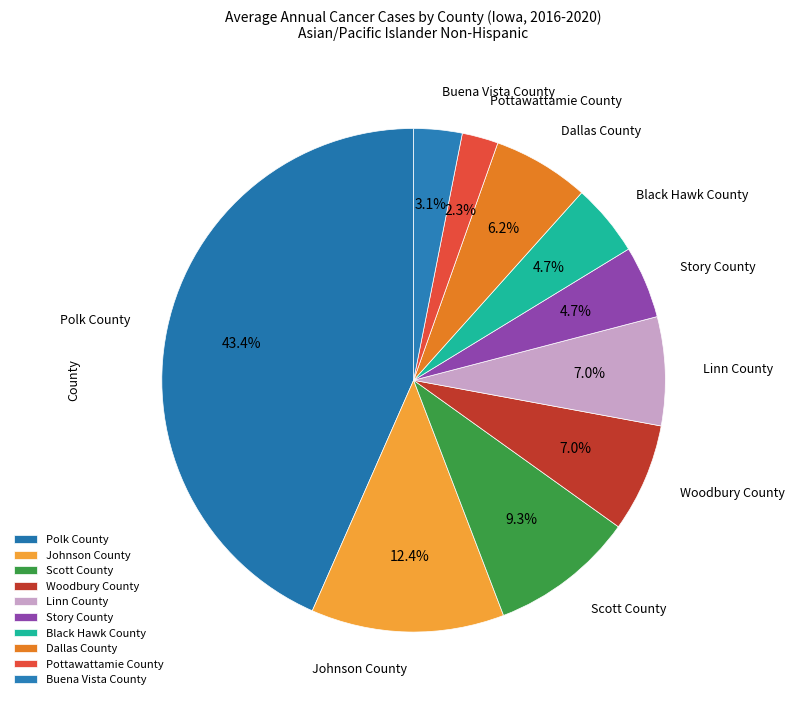

Do Dallas County and Scott County together represent more than half of the pie?

No